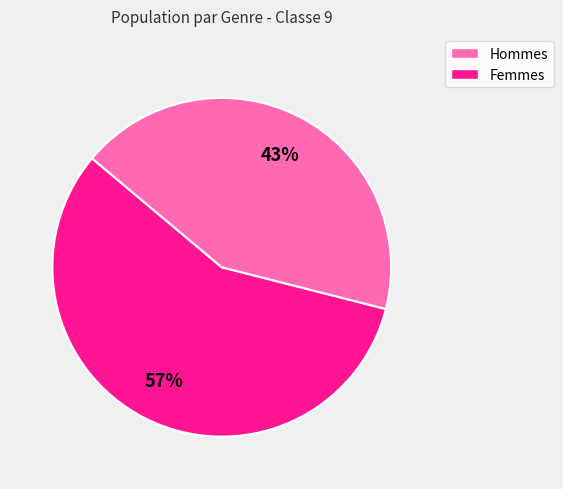

Is there a majority slice in this chart?

Yes